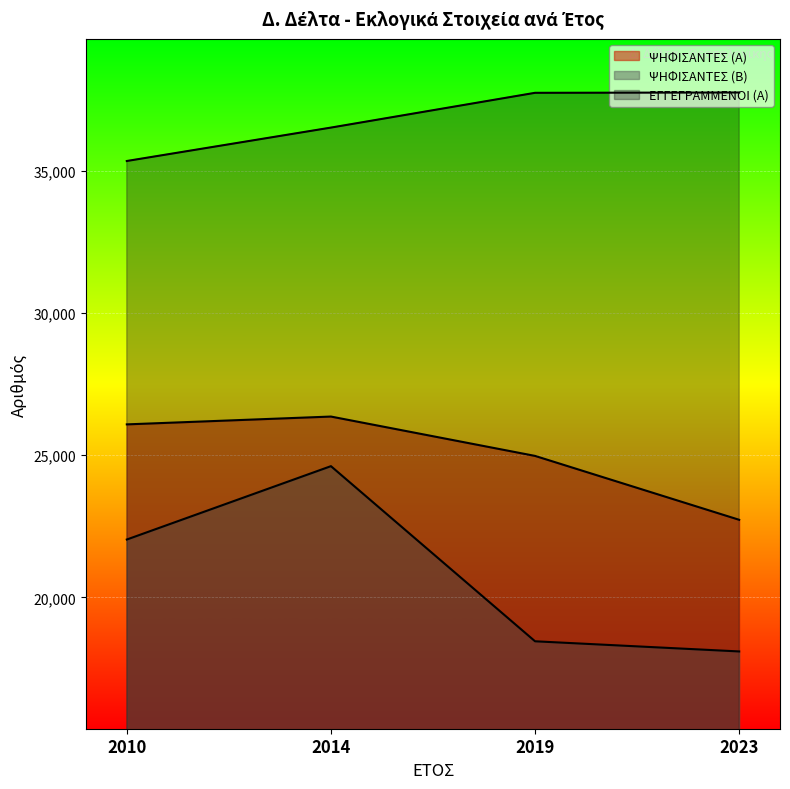

True or false: ΕΓΓΕΓΡΑΜΜΕΝΟΙ (Α) and ΨΗΦΙΣΑΝΤΕΣ (Β) cross at least once.

False